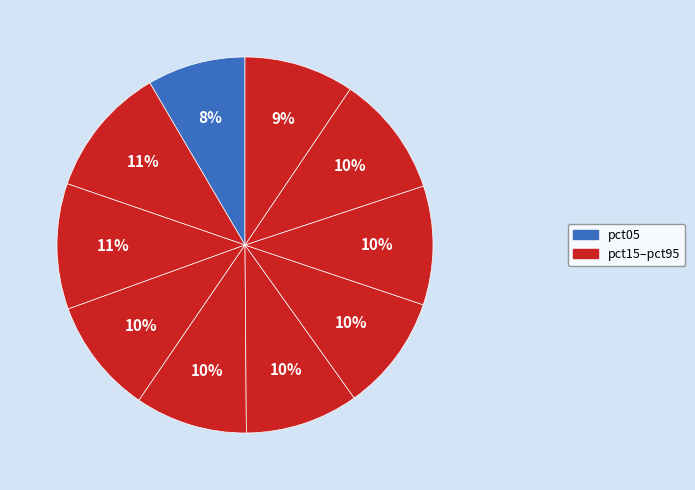

What is the smallest slice in the pie chart?

pct05